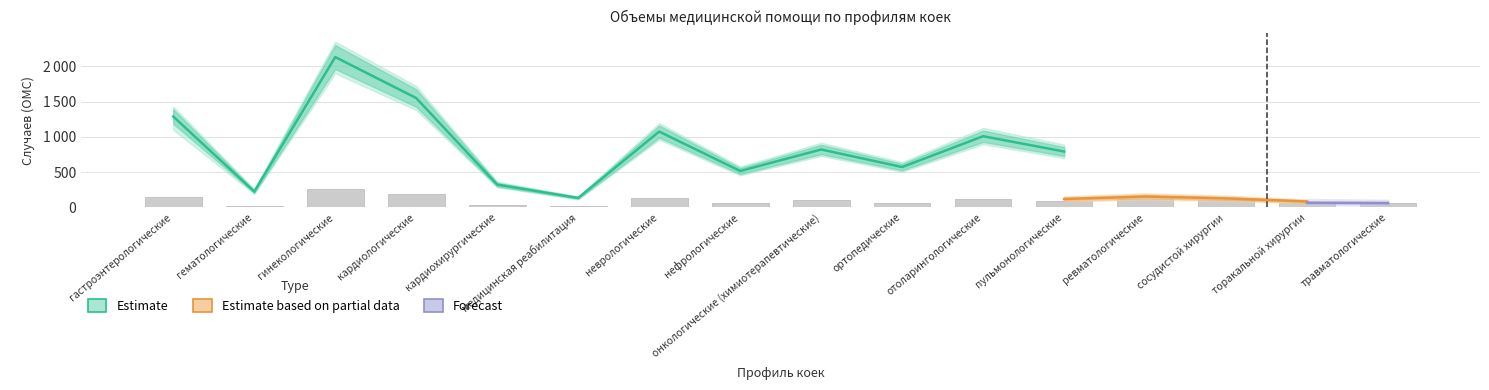

Rank the series by their maximum value, from highest to lowest.

Estimate, Estimate based on partial data, Forecast